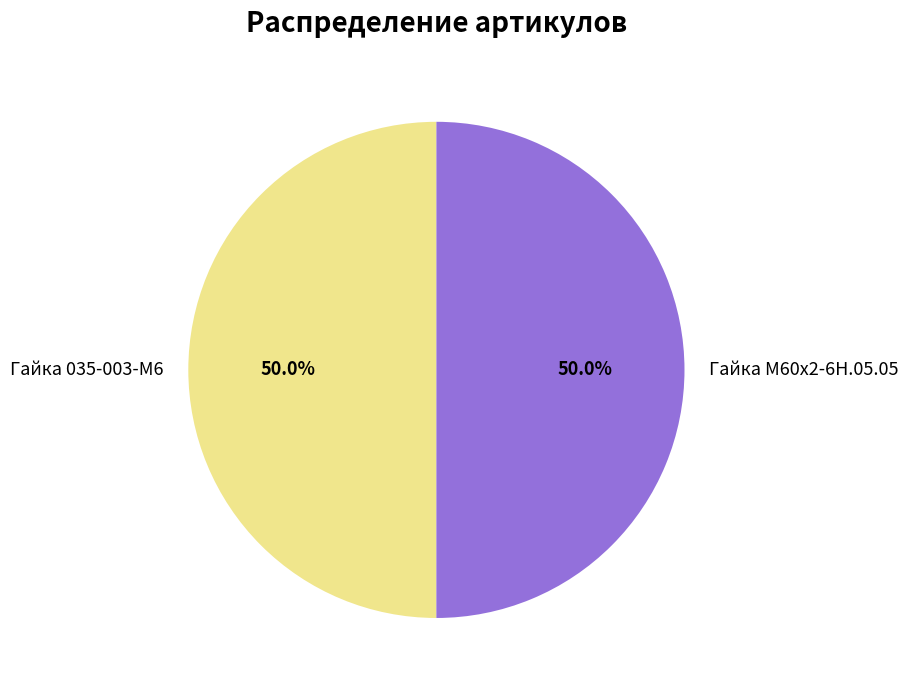

What percentage is the Гайка М60х2-6Н.05.05 slice, to the nearest percent?

50%